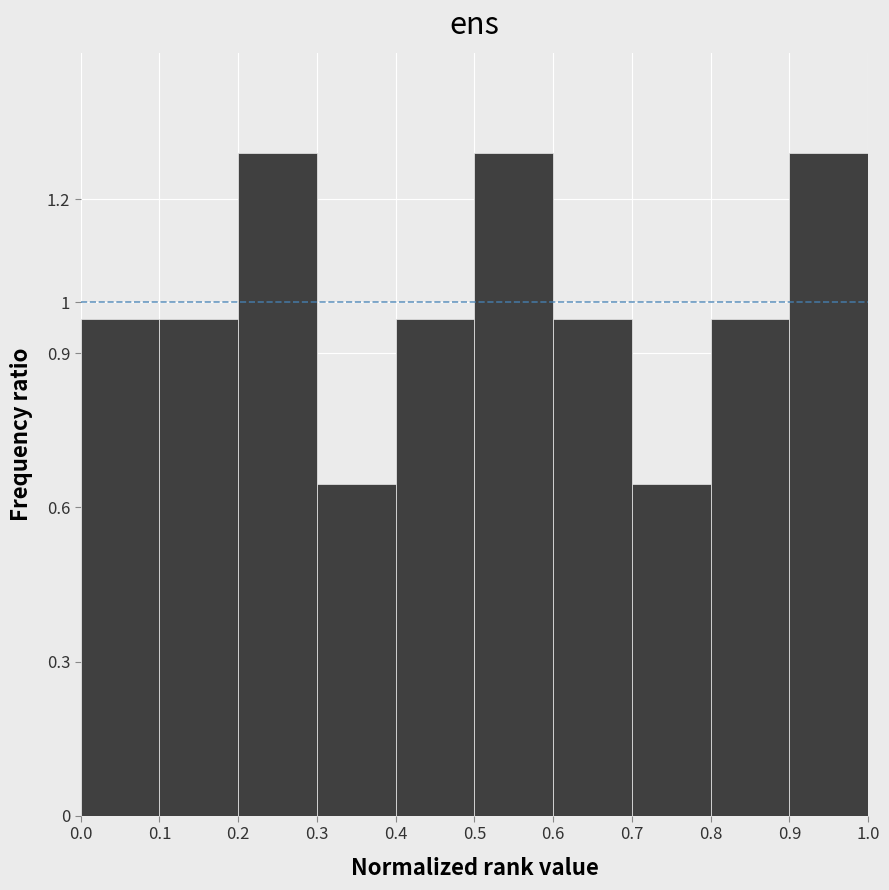

Reading left to right, transcribe this chart: for each bar, give the range it covers on the x-axis and its height. The values are not printed on the chart, so give them approximately, as read against the axis.

0.0 to 0.1: 0.97
0.1 to 0.2: 0.97
0.2 to 0.3: 1.29
0.3 to 0.4: 0.65
0.4 to 0.5: 0.97
0.5 to 0.6: 1.29
0.6 to 0.7: 0.97
0.7 to 0.8: 0.65
0.8 to 0.9: 0.97
0.9 to 1.0: 1.29